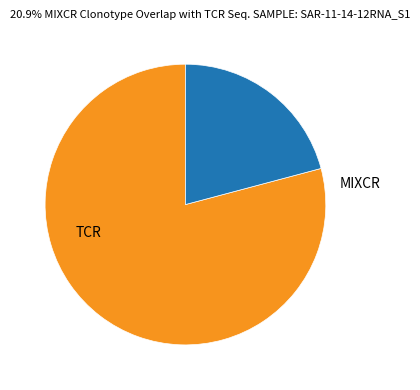

Combined, do TCR and MIXCR account for over 50%?

Yes